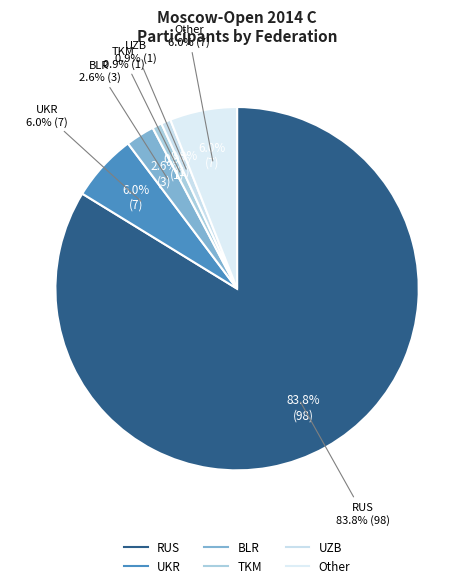

Which slice is the largest?

RUS